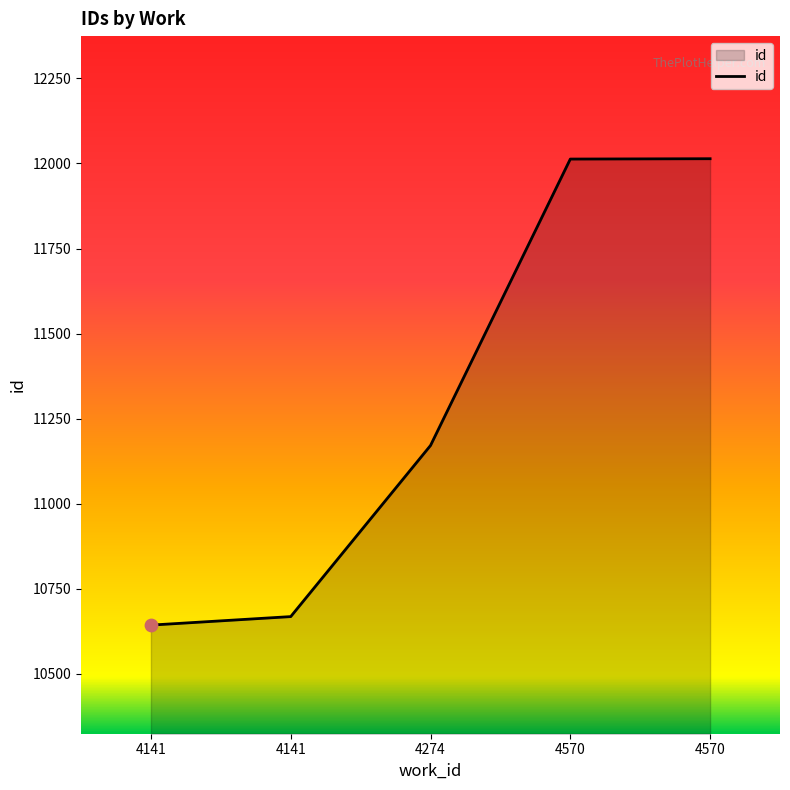

Between 4570 and 4141, which is larger?

4570